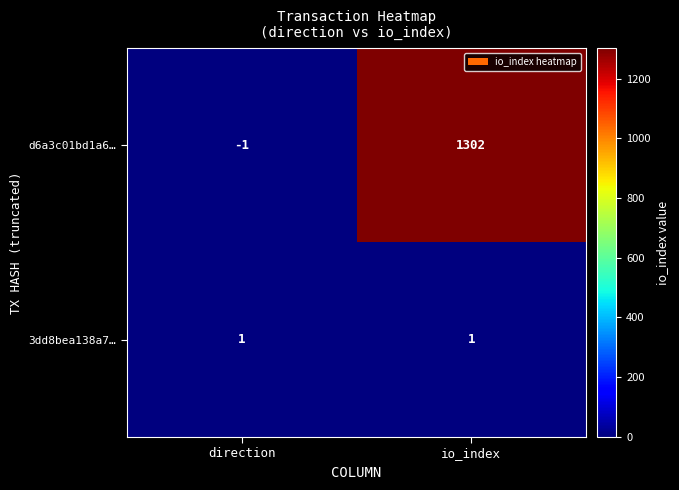

Which label corresponds to the largest value in the chart?

io_index